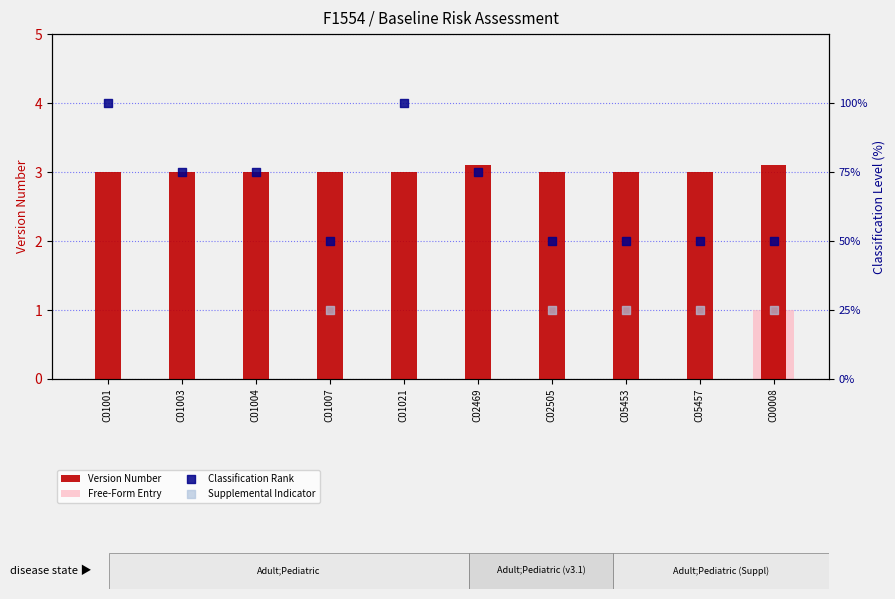

Which series contains the lowest Y value?

Free-Form Entry